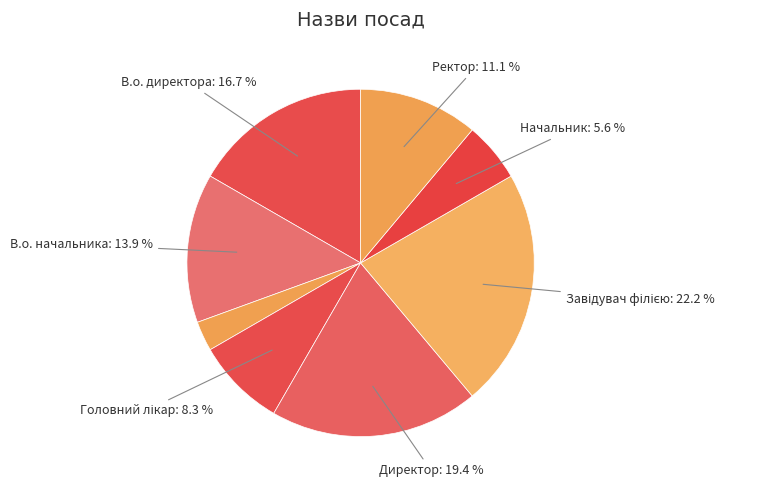

Rank the categories by value from highest to lowest.

Завідувач філією, Директор, В.о. директора, В.о. начальника, Ректор, Головний лікар, Начальник, Генеральний директор